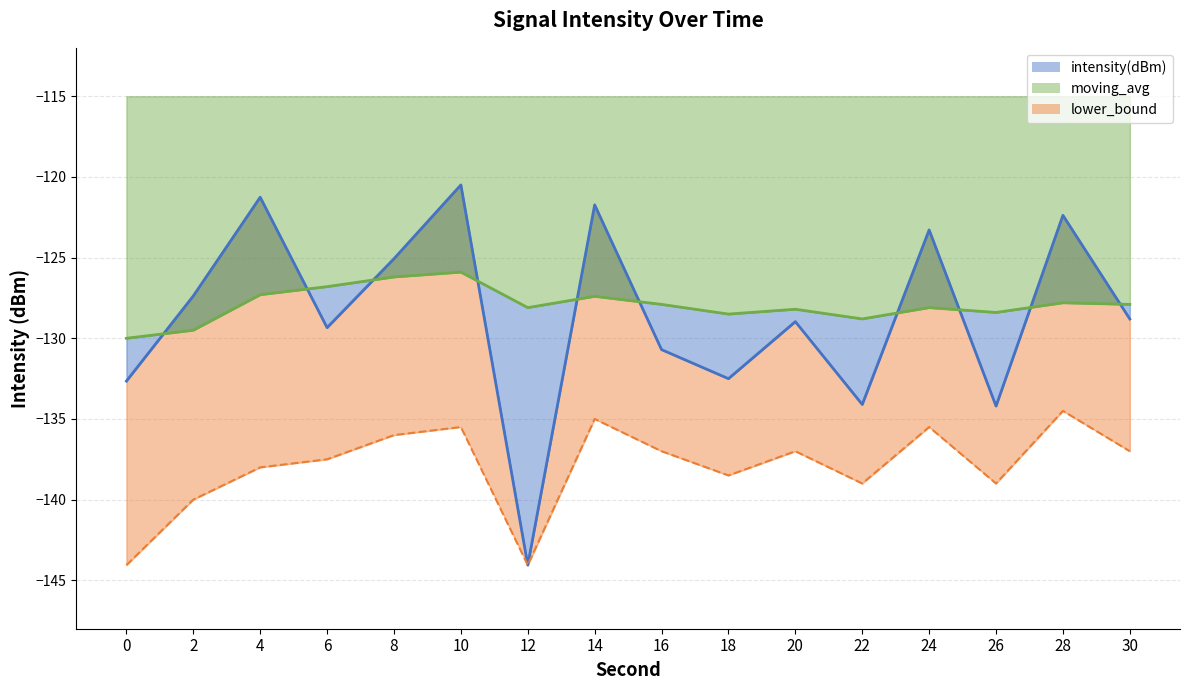

What is the difference between the lower_bound_line values at 24 and 28?

1.0